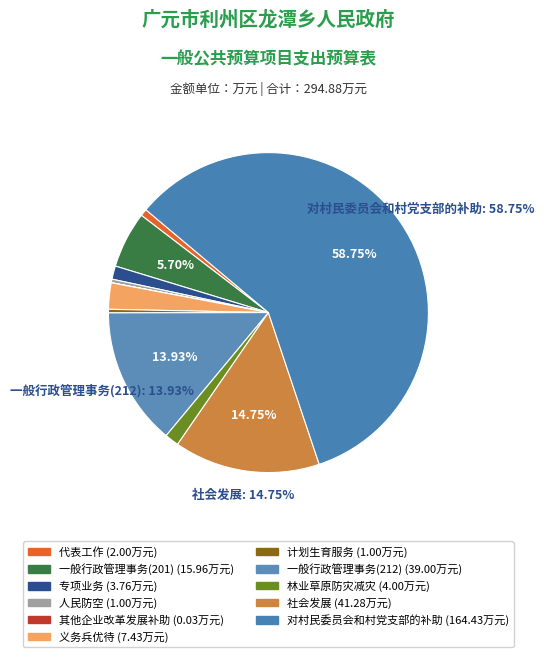

Between 专项业务 and 一般行政管理事务(201), which is larger?

一般行政管理事务(201)